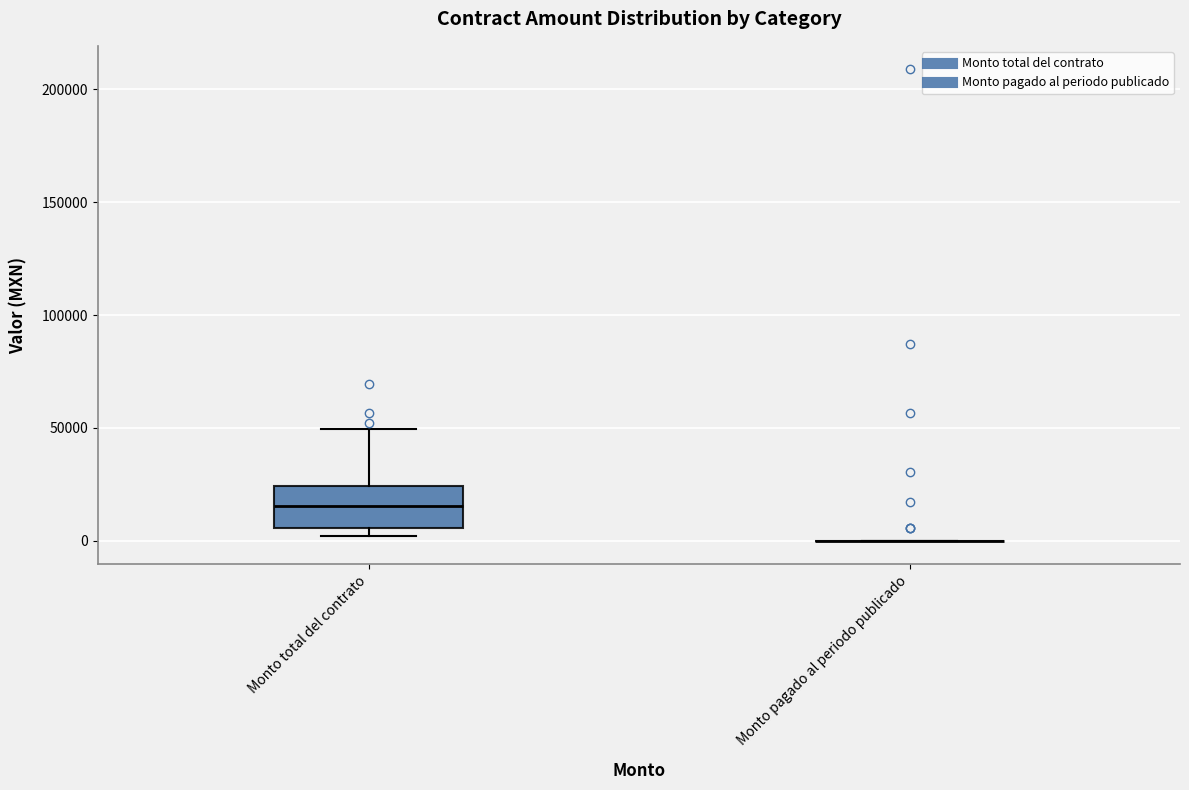

Reading left to right, transcribe this box plot: for each box, give where its median line is, the range the box spans, and where its two whiskers end, as read against the y-axis. The values are not printed on the chart, so give them approximately, as read against the axis.

Monto total del contrato: median 15000, box 5000 to 25000, whiskers 0 to 50000
Monto pagado al periodo publicado: box collapsed to a line at 0, whiskers 0 to 0